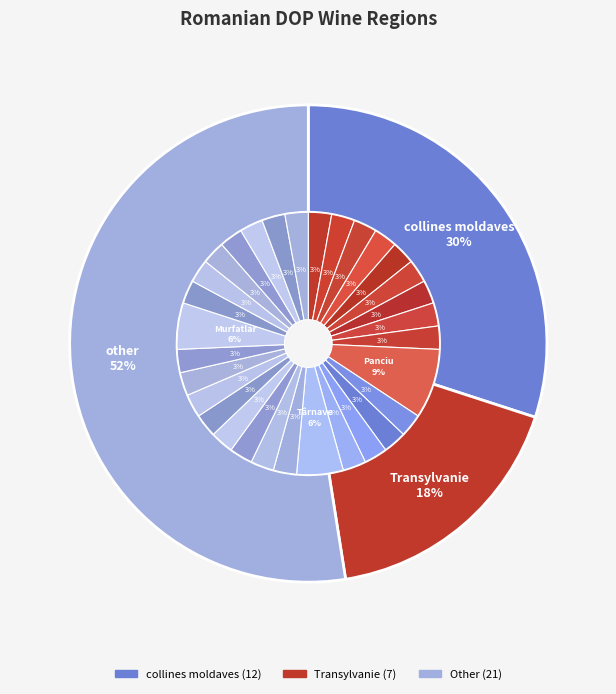

To the nearest percent, what percentage of the pie is collines moldaves?

30%